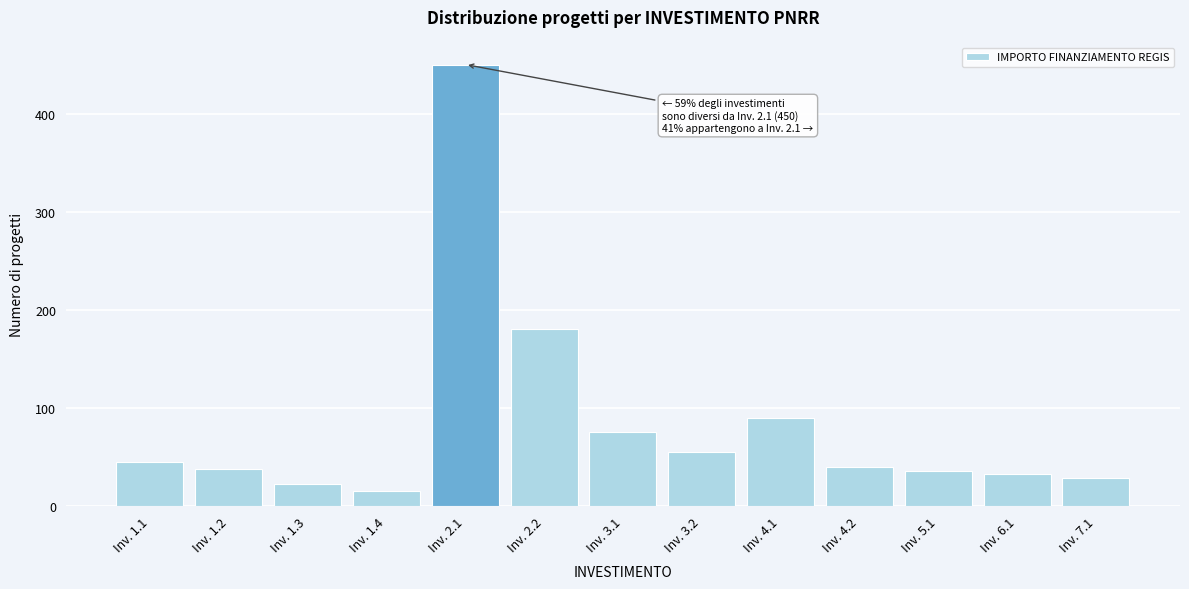

Reading right to left, extract all data points from this chart.

Inv. 7.1=28	Inv. 6.1=32	Inv. 5.1=35	Inv. 4.2=40	Inv. 4.1=90	Inv. 3.2=55	Inv. 3.1=75	Inv. 2.2=180	Inv. 2.1=450	Inv. 1.4=15	Inv. 1.3=22	Inv. 1.2=38	Inv. 1.1=45